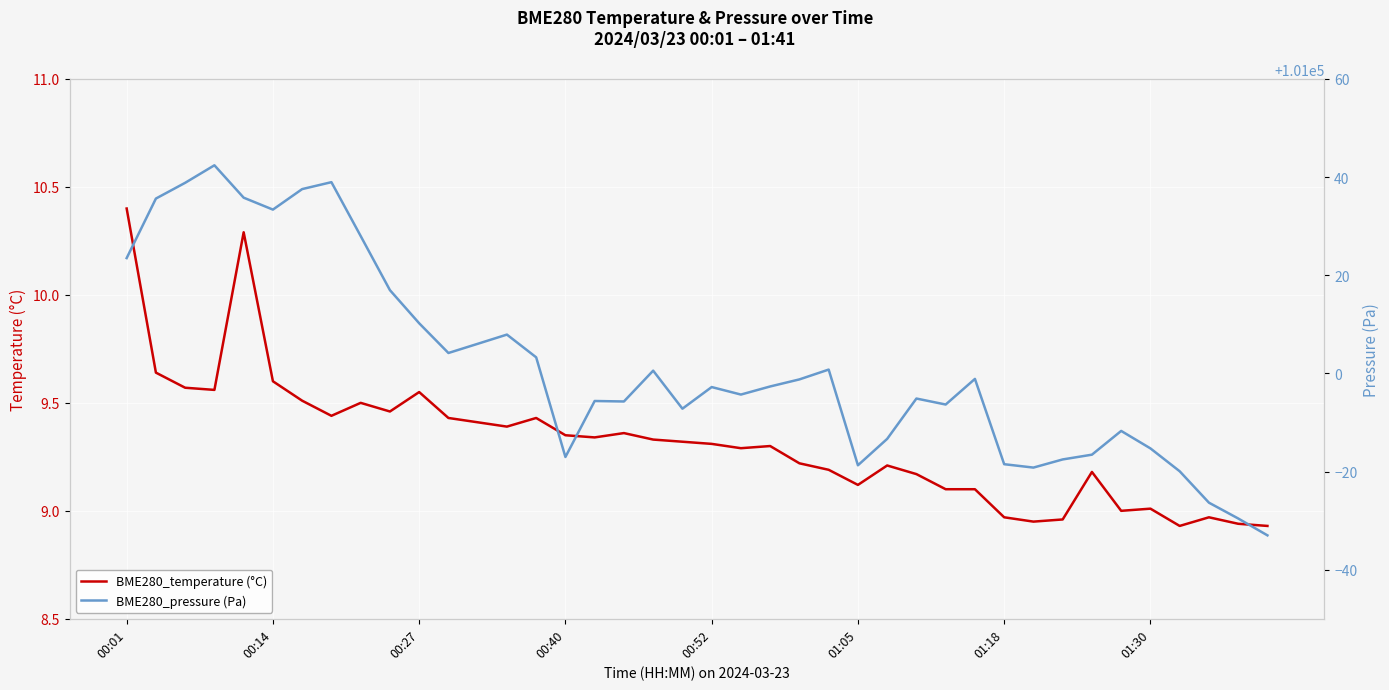

How many lines are shown in the chart?

2